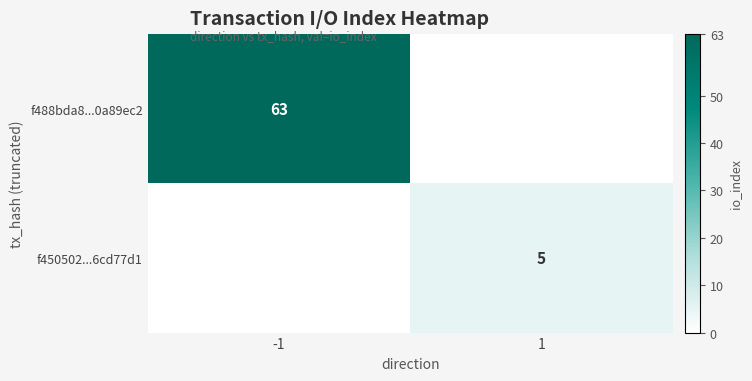

Rank the categories by f488bda8...0a89ec2 value from lowest to highest.

1, -1